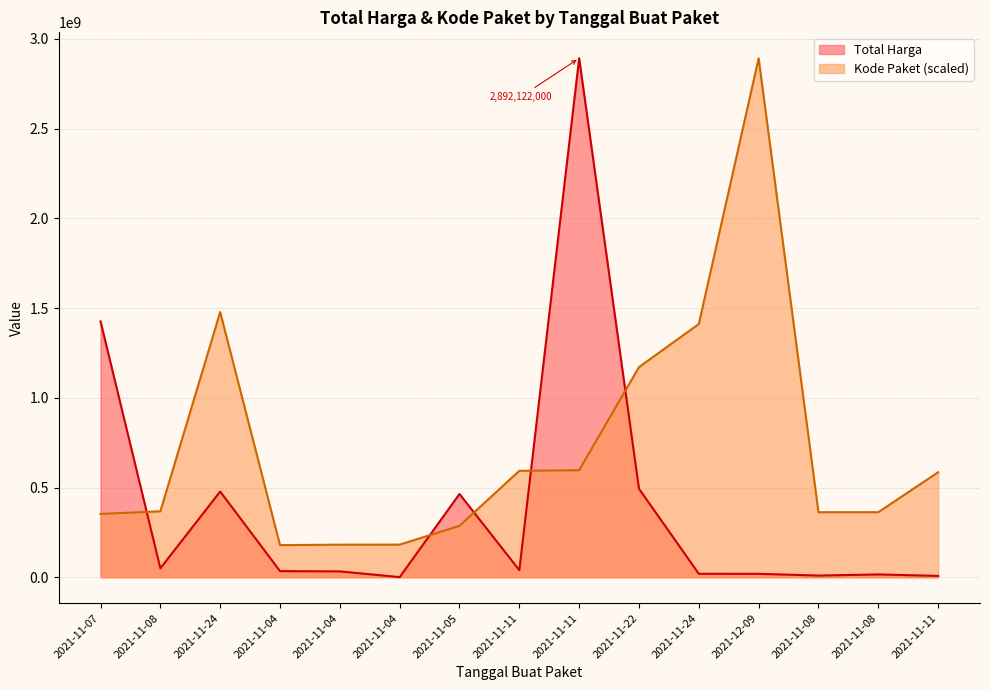

Between which two adjacent categories do Total Harga and Kode Paket first intersect?

2021-11-07 and 2021-11-08